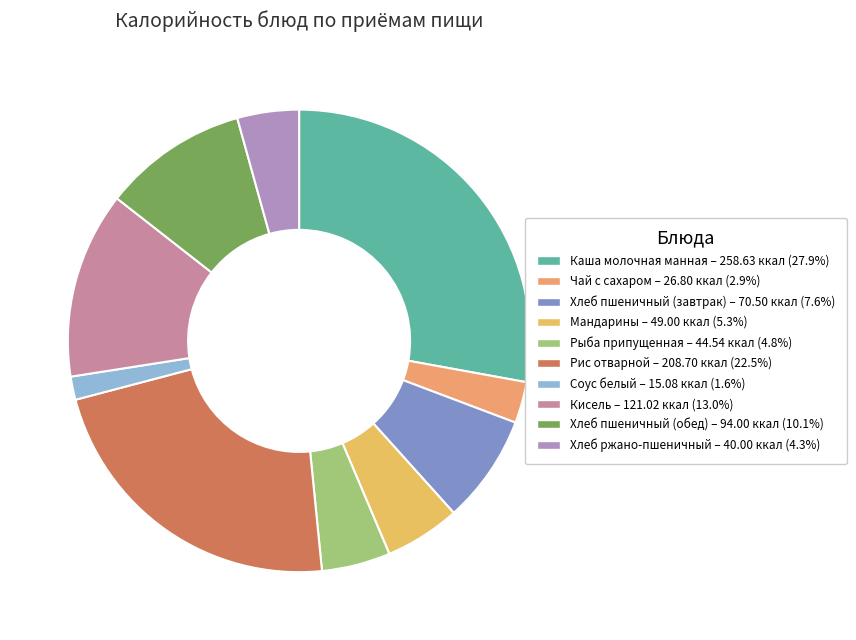

The Хлеб пшеничный (обед) slice represents 10% of the pie. True or false?

True